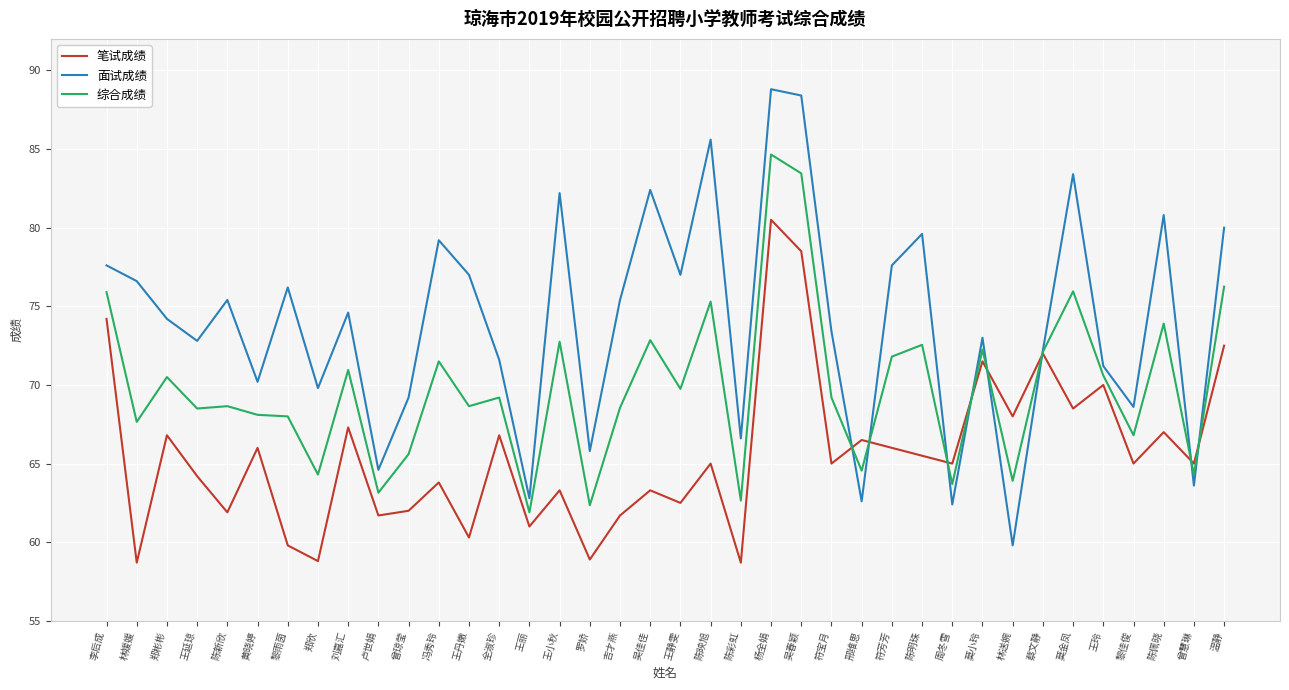

What position from the right is 刘嘉汇?

30